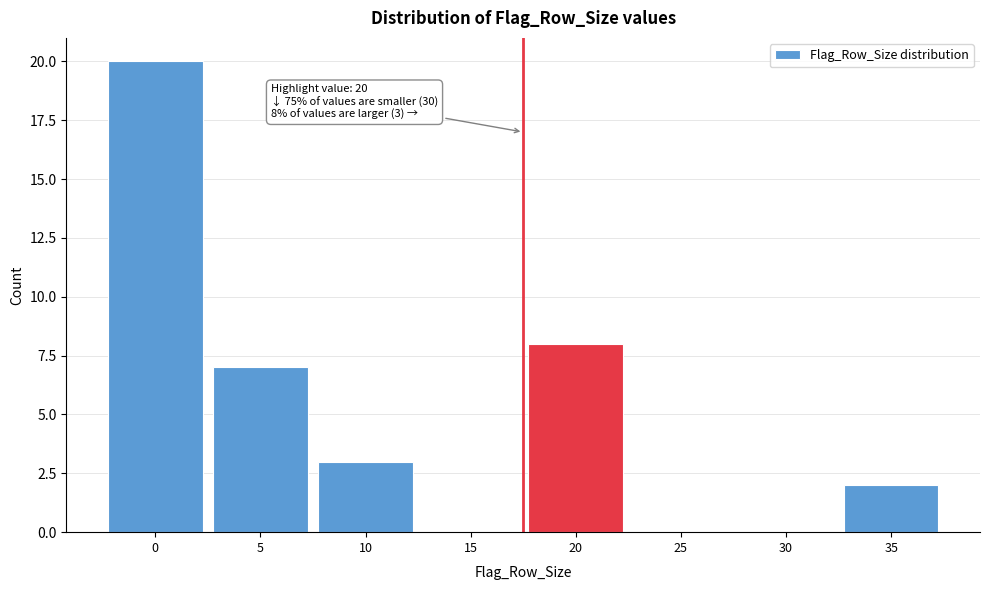

Reading left to right, list all the values displayed in this chart.

0=20	5=7	10=3	15=0	20=8	25=0	30=0	35=2